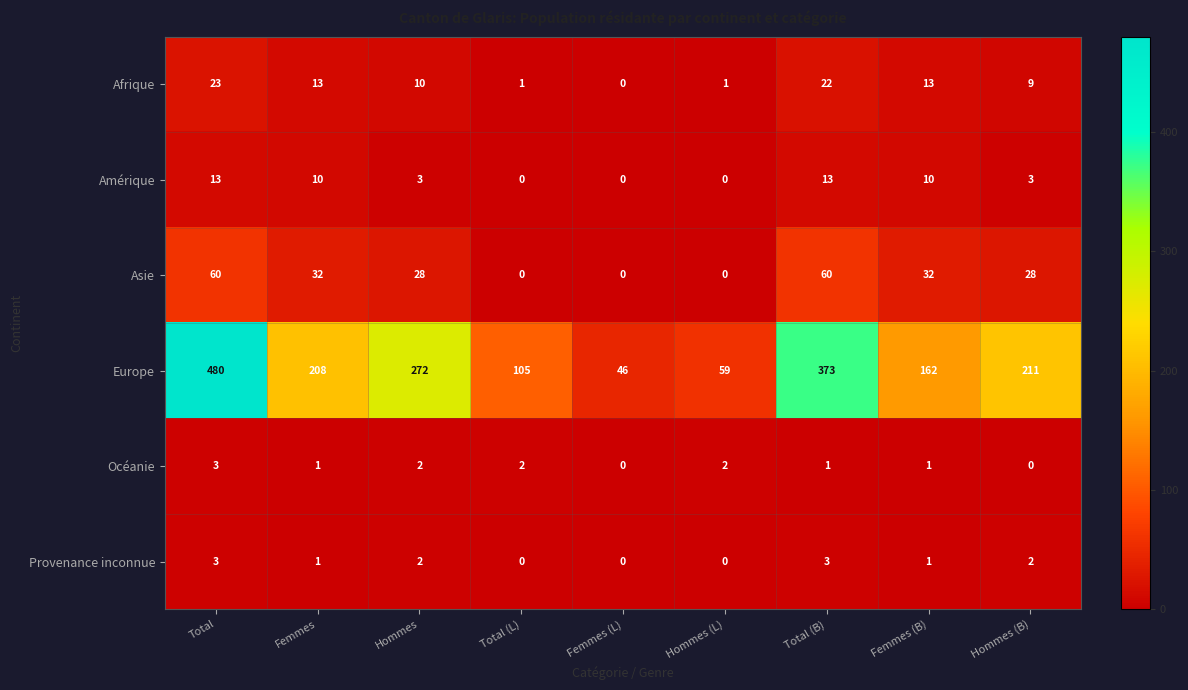

Count the number of data series in this chart.

6